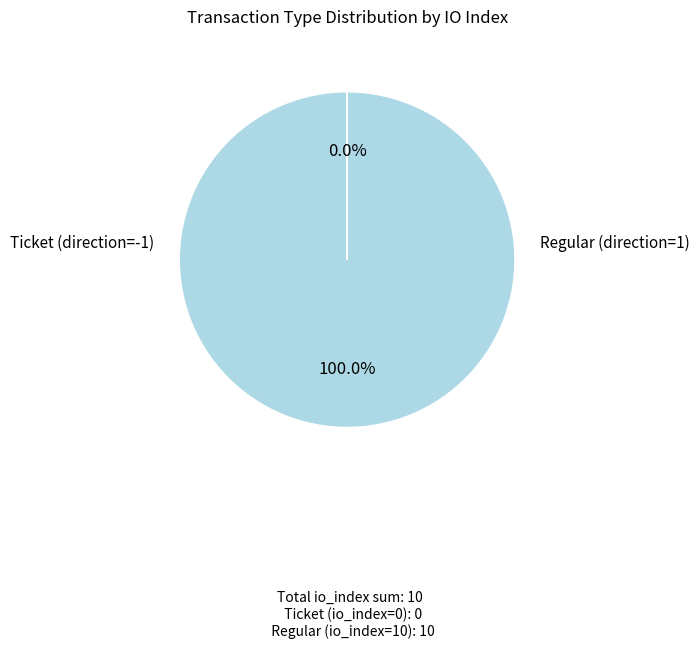

Is there any slice that represents more than half of the pie?

Yes